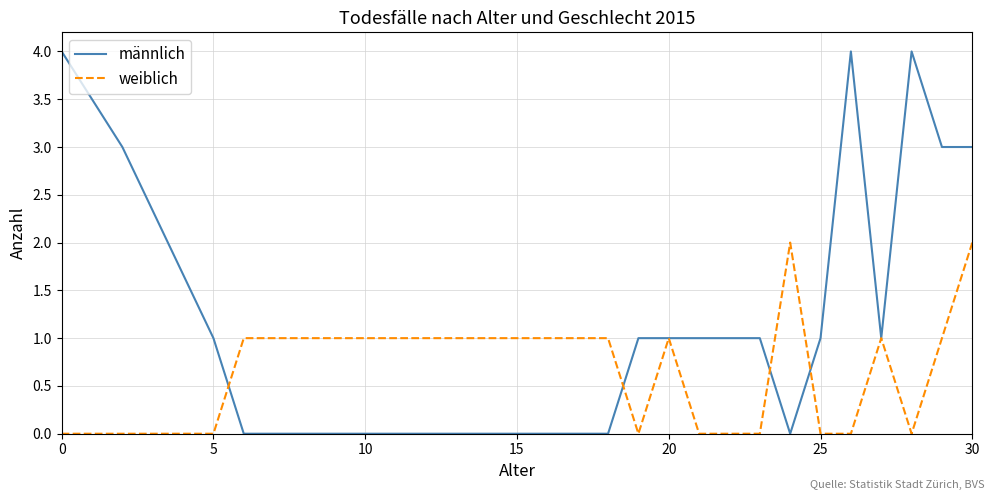

Rank the series by their average value, from lowest to highest.

weiblich, männlich